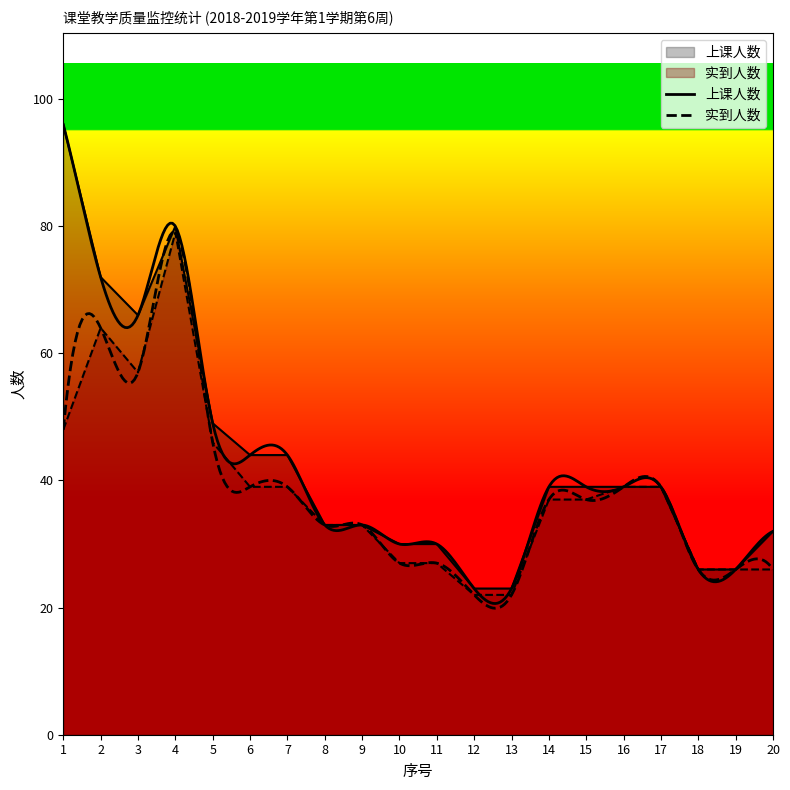

What is the sum of all 实到人数 values?

766